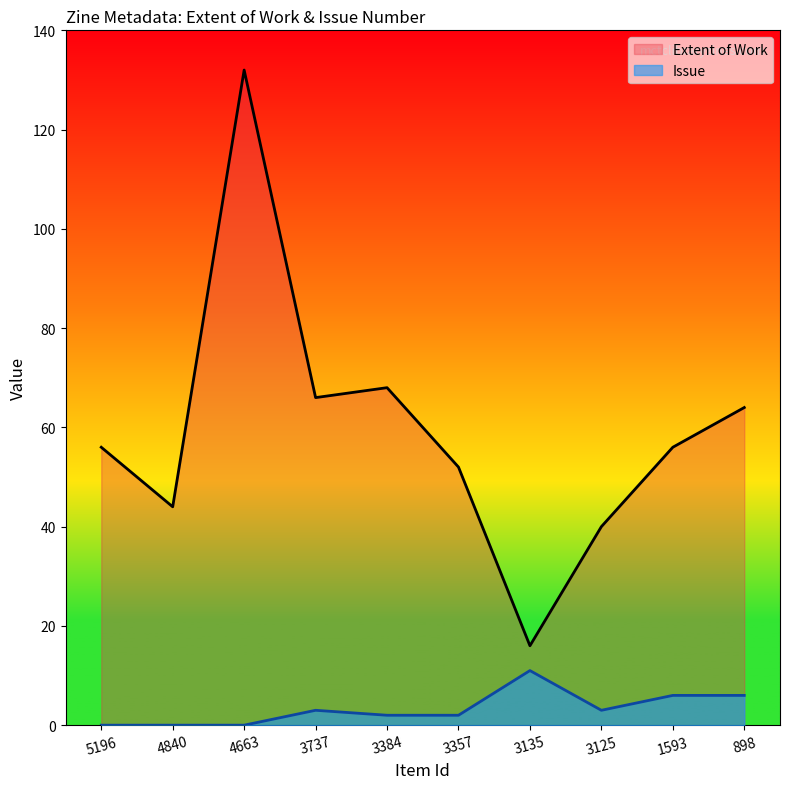

True or false: Extent of Work and Issue intersect in this chart.

False